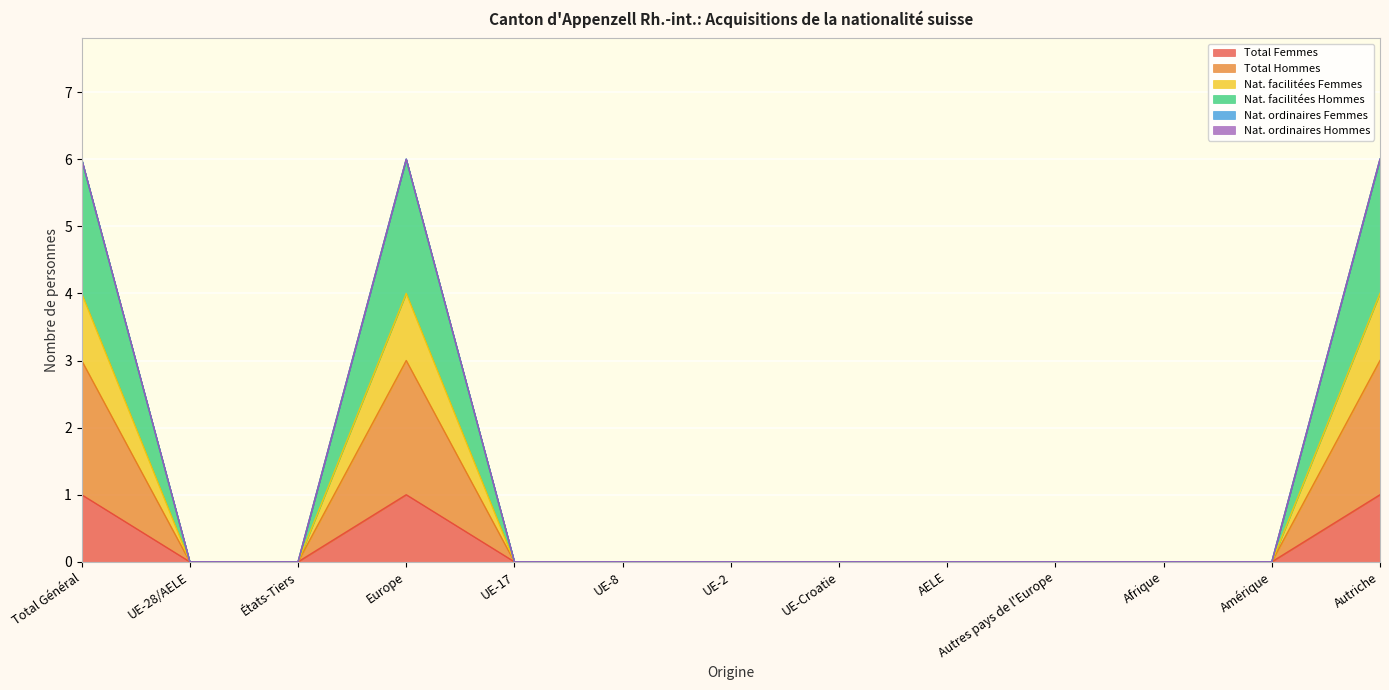

Which series has the widest spread of values?

Nat. facilitées Hommes